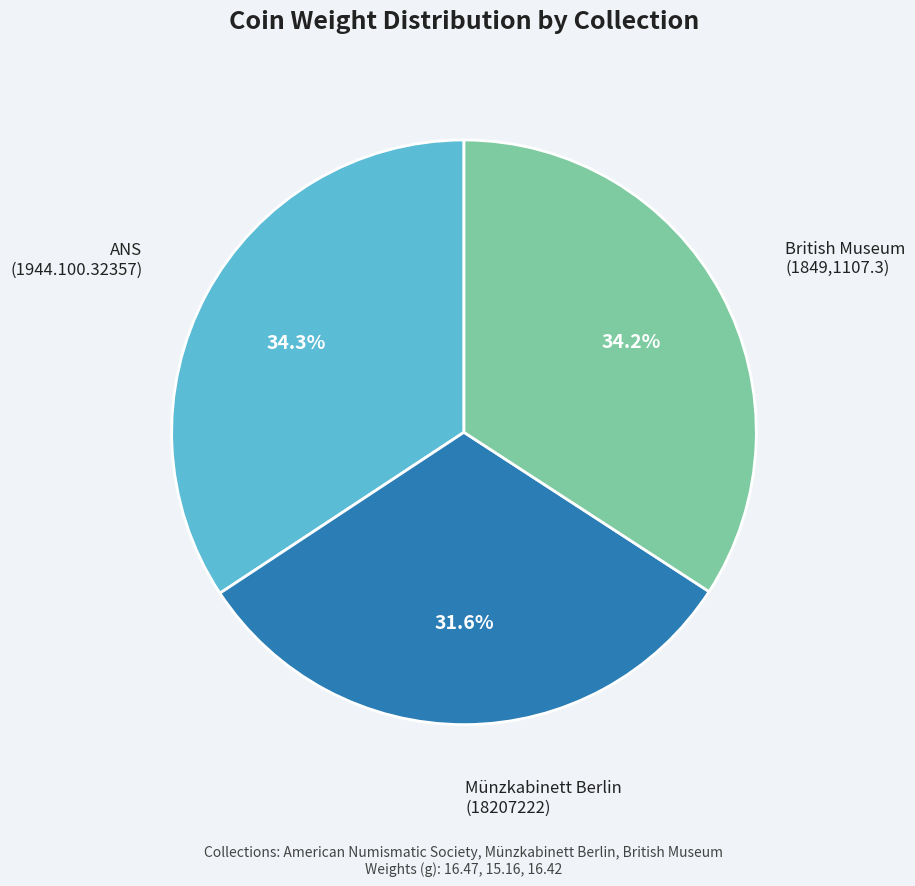

Is there any slice that represents more than half of the pie?

No